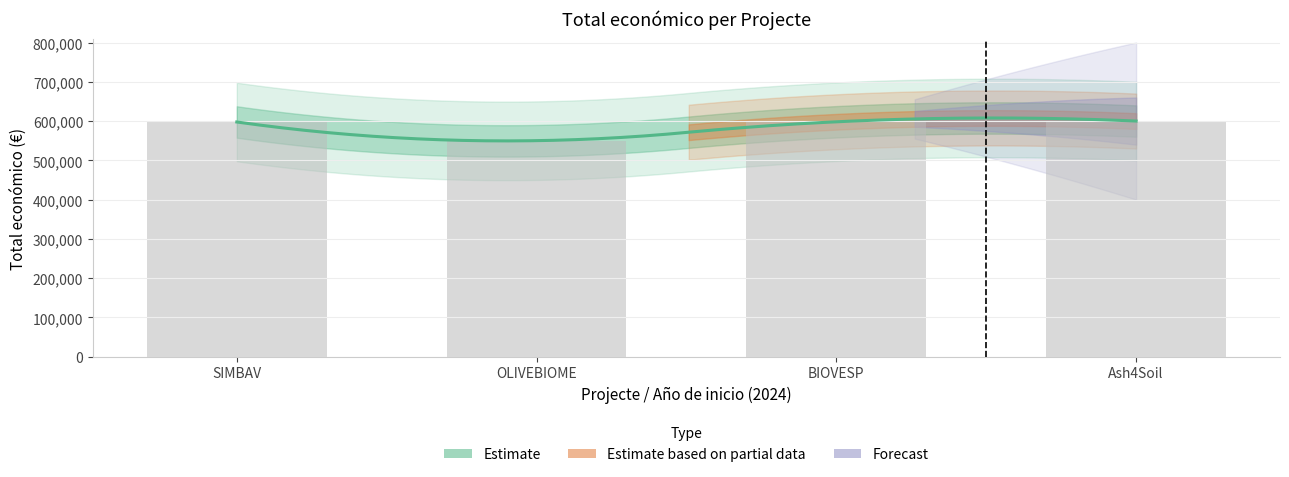

Which category has the highest value across all series?

Ash4Soil